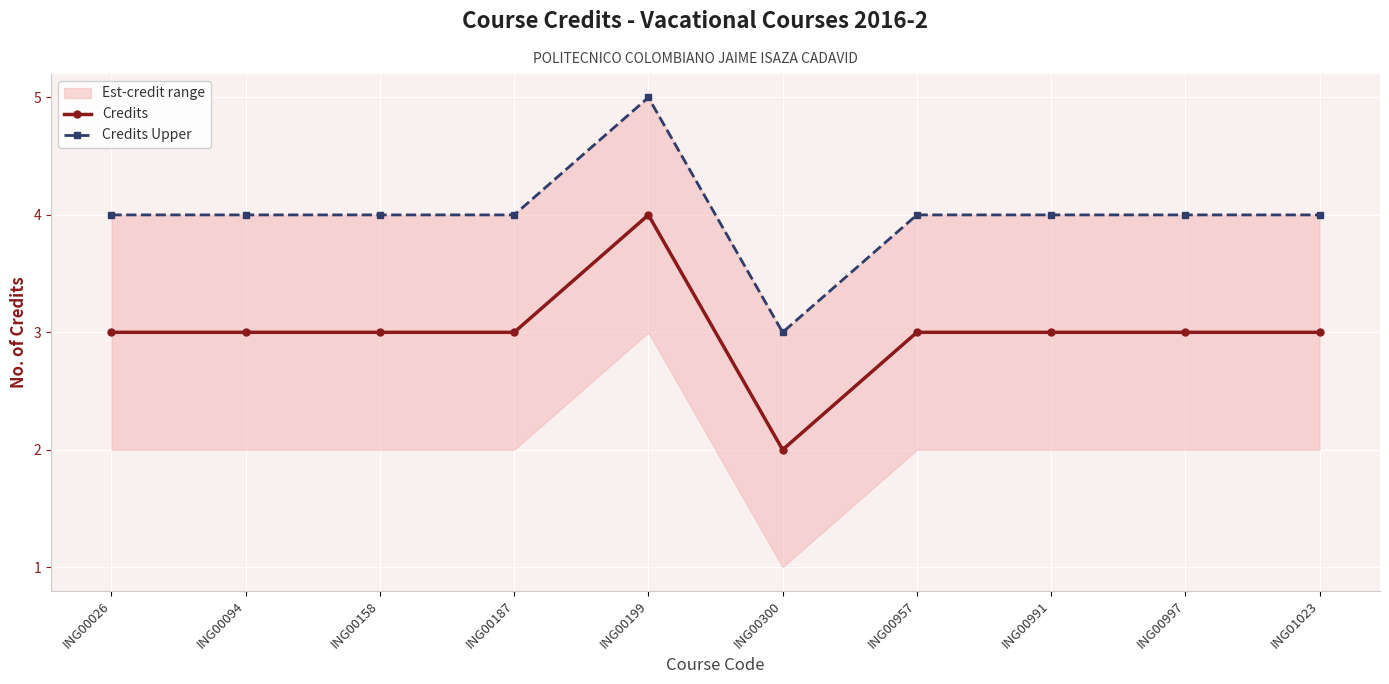

True or false: Credits Upper and Credits cross at least once.

False